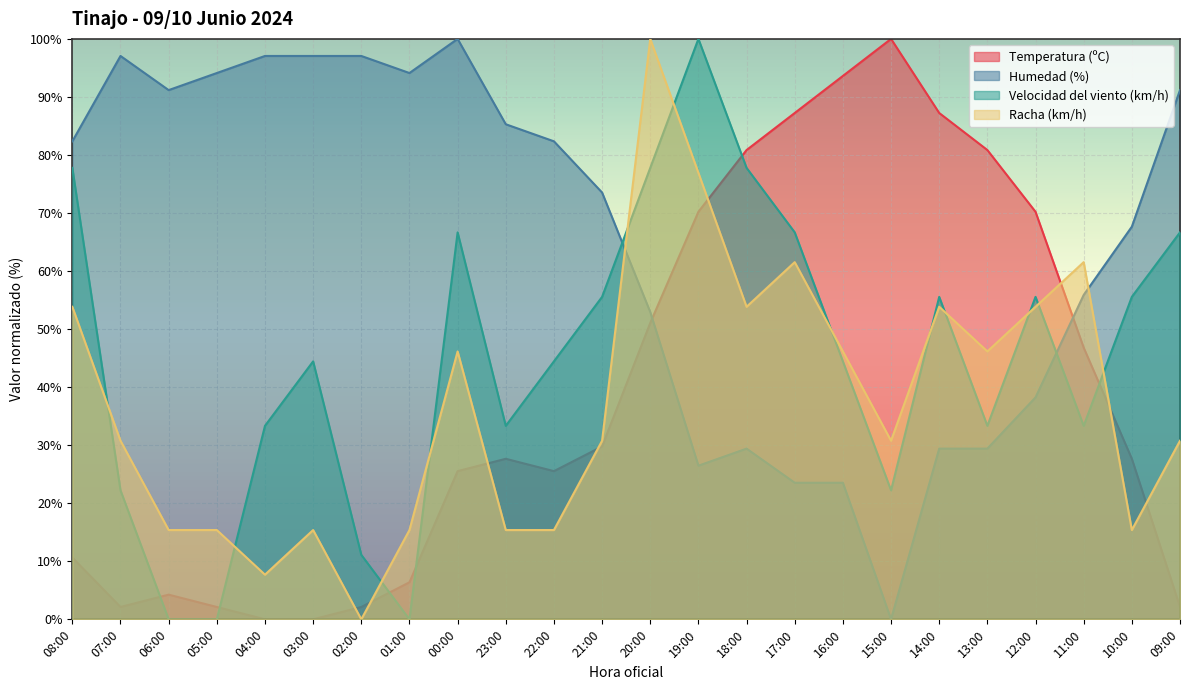

At which category does the chart reach its minimum across all series?

04:00